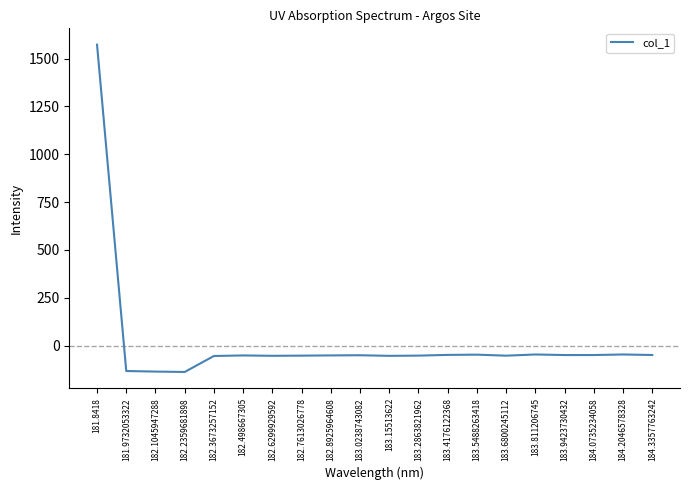

What is the change in value from 182.2359681898 to 182.6299929592?

+84.4